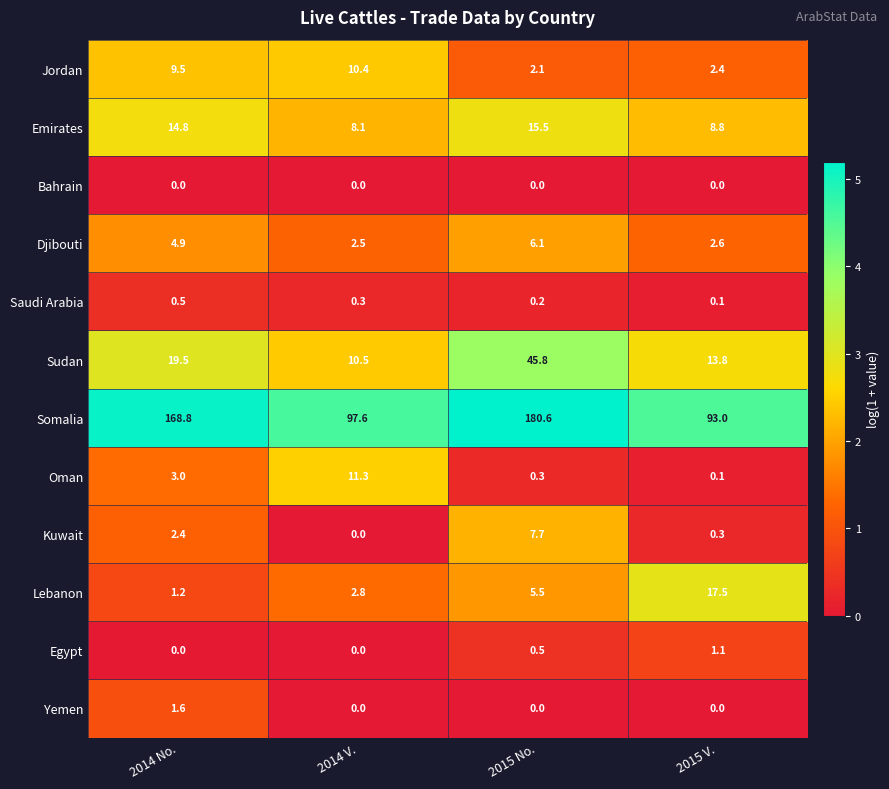

What is the spread (max minus min) of values at 2014 V.?

97.6